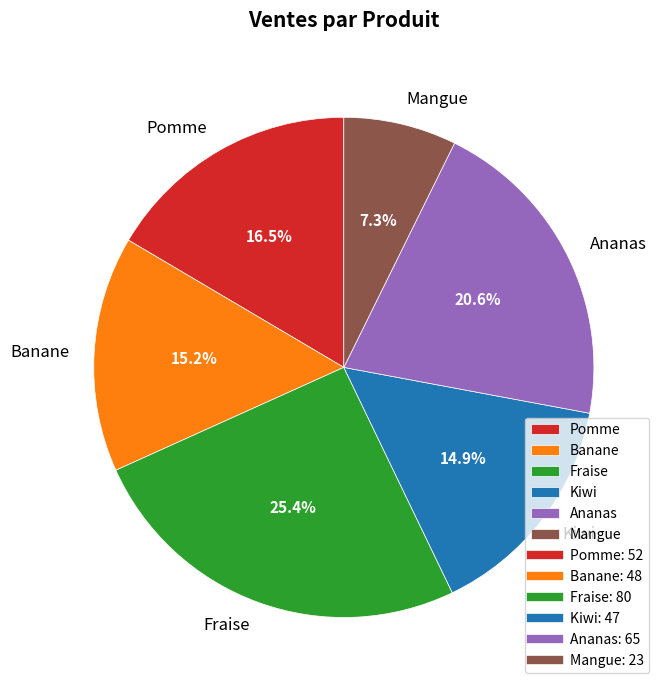

Does any single category account for the majority?

No